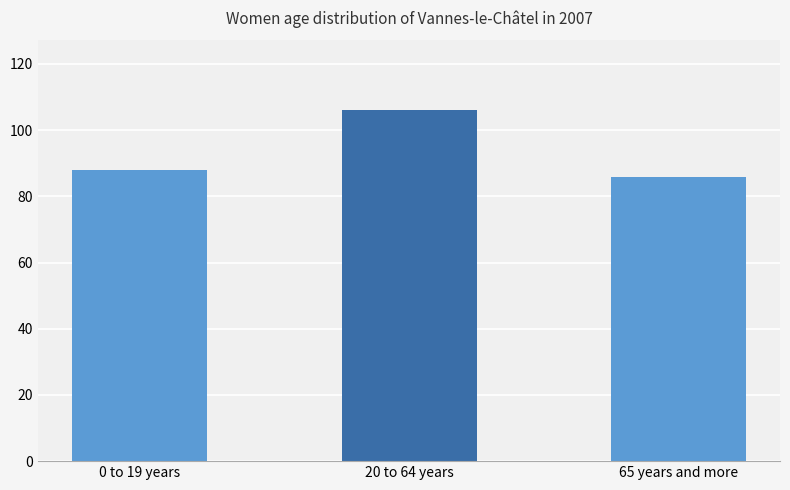

List the labels in order of value, smallest first.

65 years and more, 0 to 19 years, 20 to 64 years